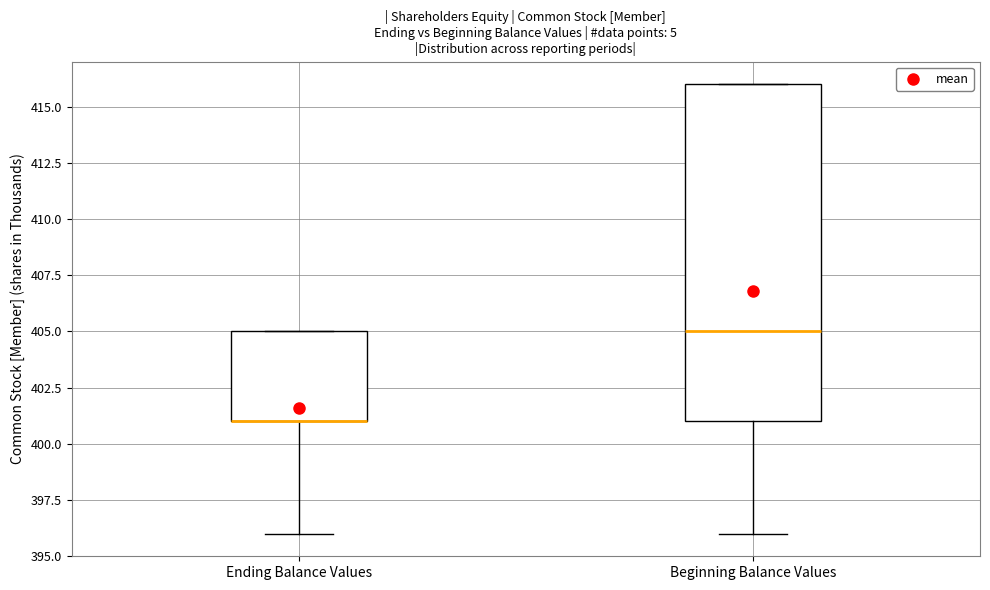

Which box is the tallest, from its lower edge to its upper edge?

Beginning Balance Values